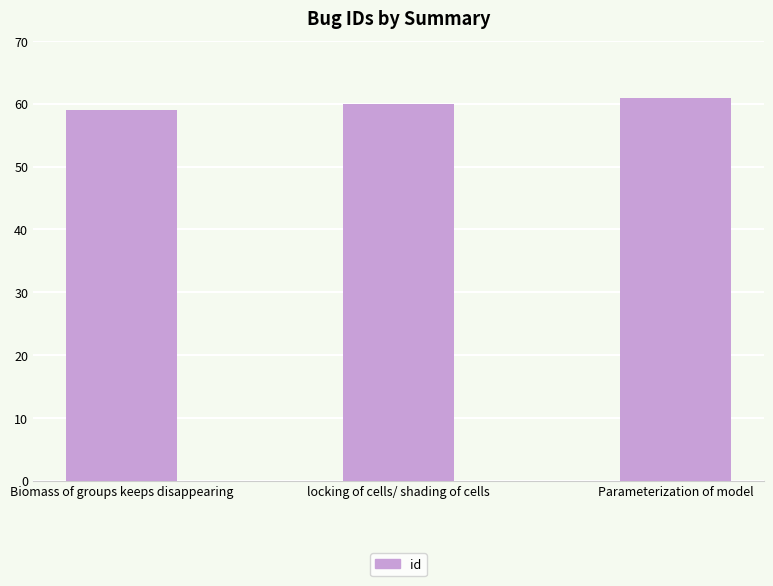

What is the label of the 3rd bar from the right?

Biomass of groups keeps disappearing